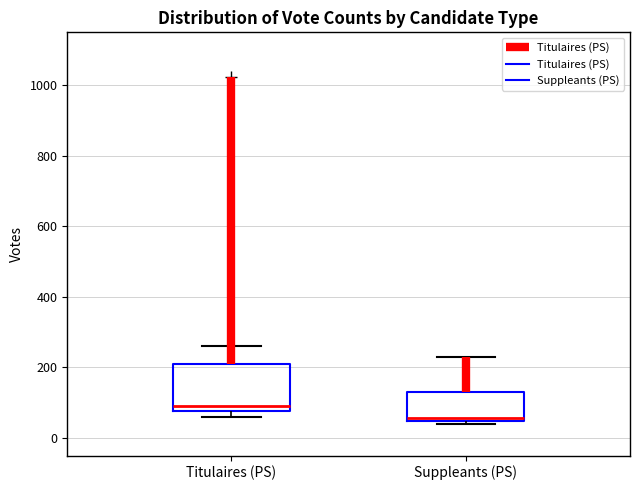

Reading left to right, transcribe this box plot: for each box, give where its median line is, the range the box spans, and where its two whiskers end, as read against the y-axis. The values are not printed on the chart, so give them approximately, as read against the axis.

Titulaires (PS): median 100, box 80 to 200, whiskers 60 to 260
Suppleants (PS): median 60, box 40 to 140, whiskers 40 (just below the box's lower edge) to 240